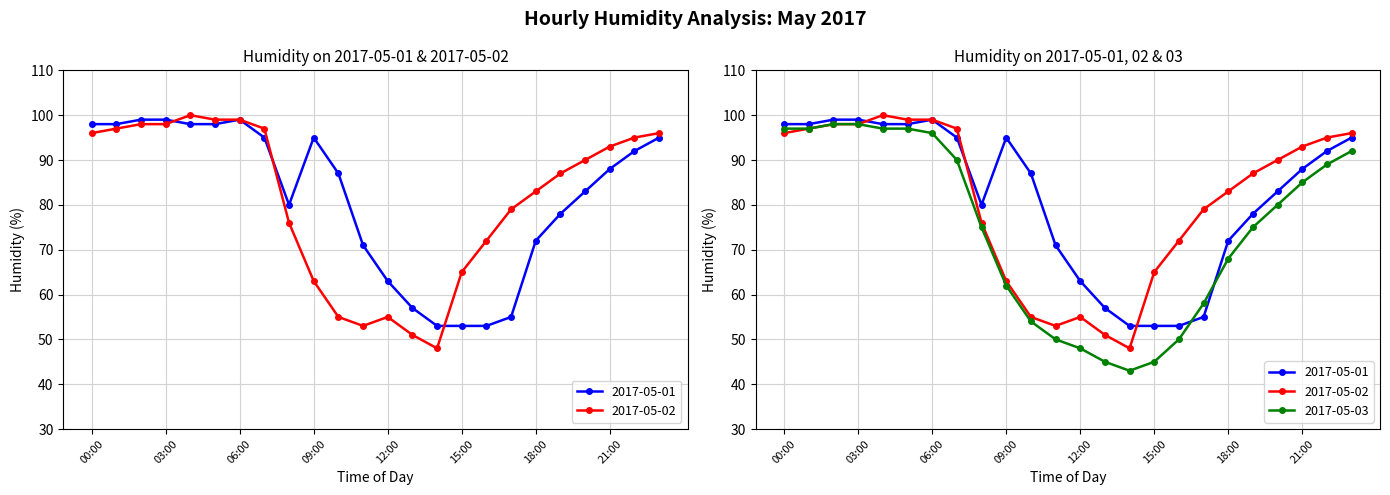

Between 10:00 and 21:00, which is larger?

21:00